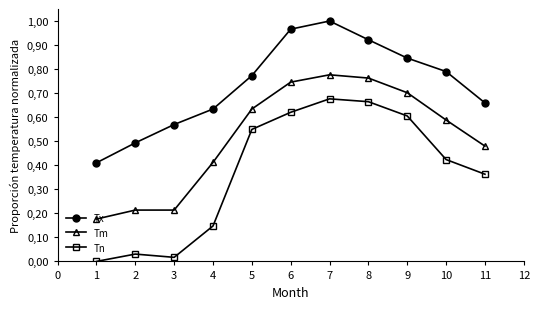

What are all the series names shown in the legend?

Tx, Tm, Tn